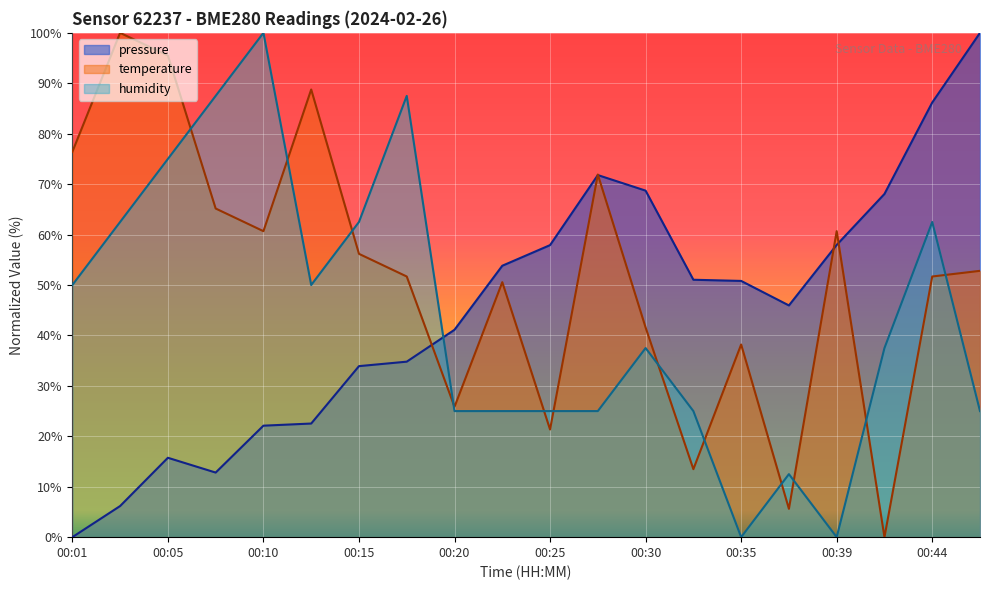

Which series has the widest spread of values?

pressure